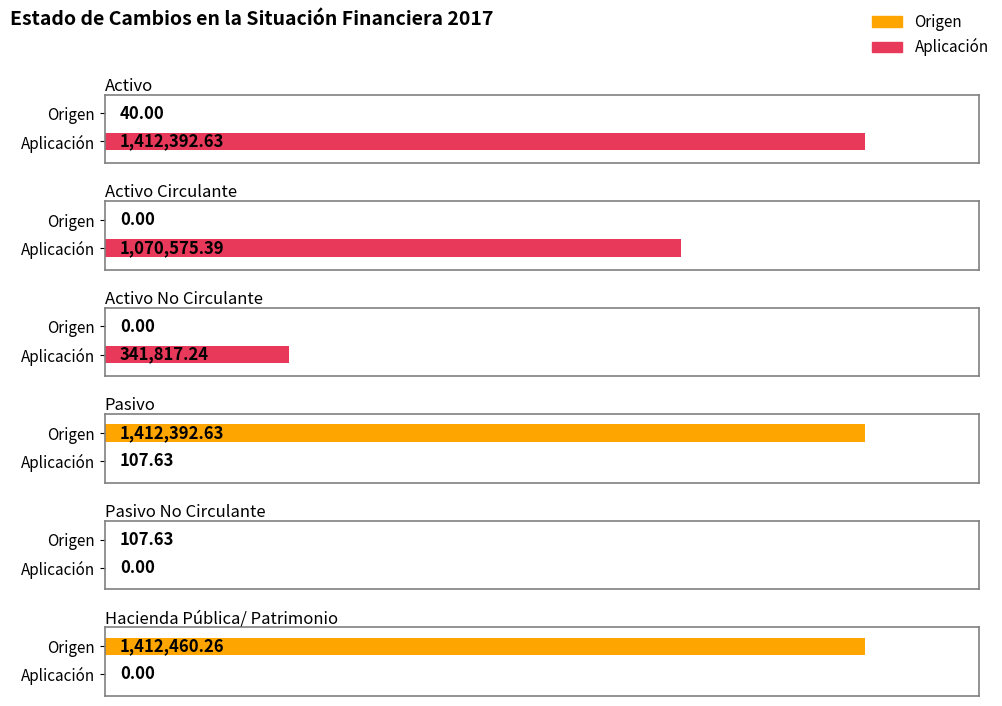

How many bars are there in total?

12